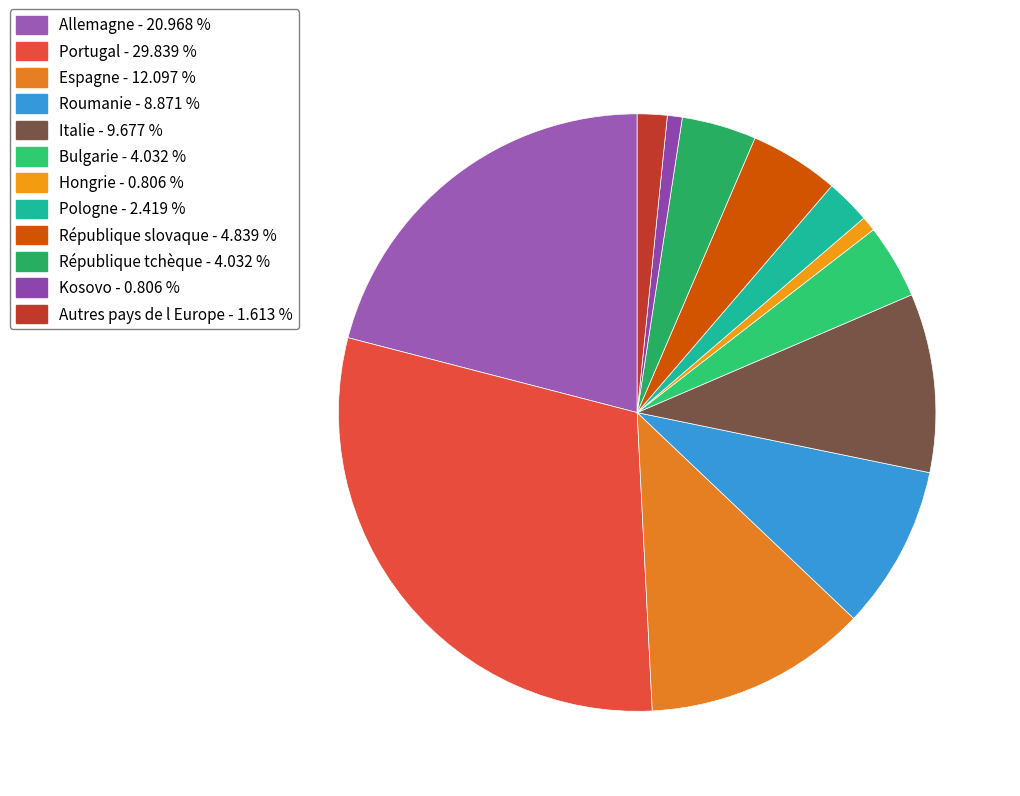

True or false: Hongrie accounts for 14% of the total.

False